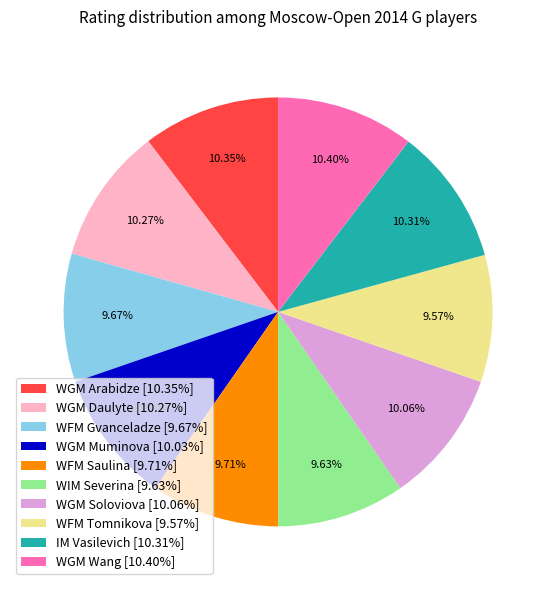

How many slices are in this pie chart?

10